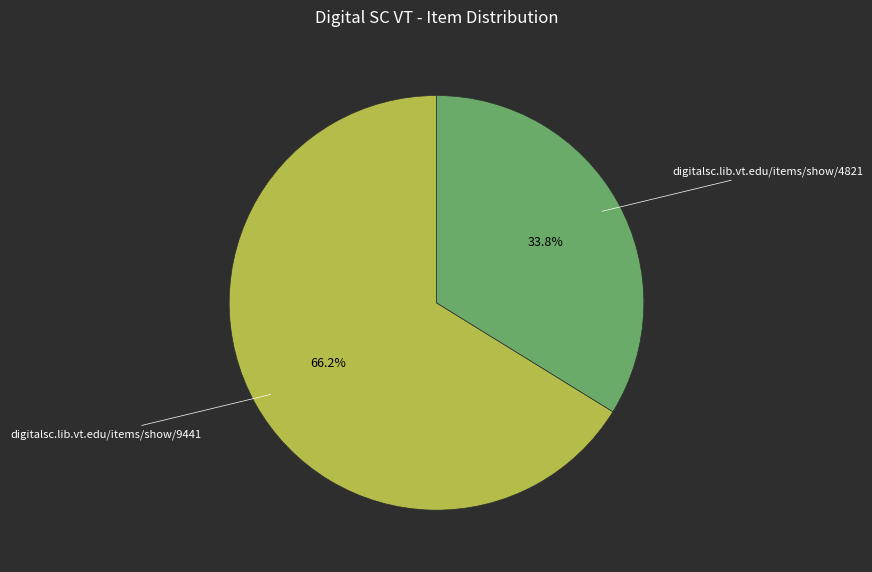

What percentage is the digitalsc.lib.vt.edu/items/show/9441 slice, to the nearest percent?

66%